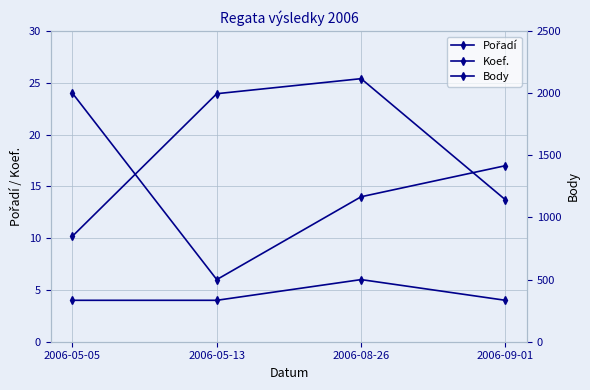

What is the sum of all Pořadí values?

61